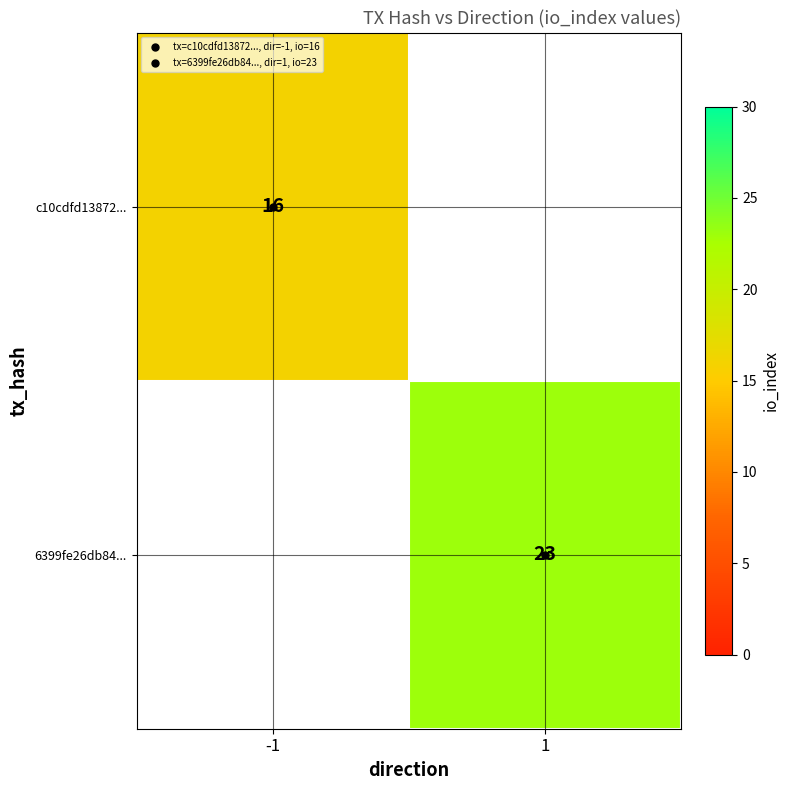

Which has a higher value, 1 or -1?

-1